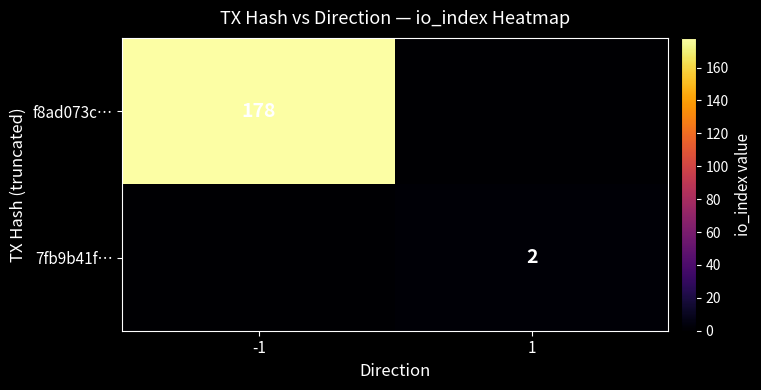

True or false: 7fb9b41f… has a value of 2 at 1.

True